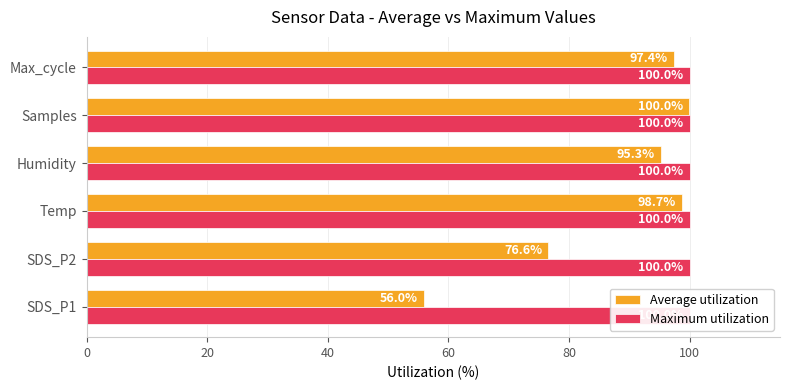

Reading left to right, what are all the values shown in this chart?

Average utilization: 0=56.0	20=76.6	40=98.7	60=95.3	80=100.0	100=97.4
Maximum utilization: 0=0.3	20=0.3	40=0.3	60=0.3	80=0.3	100=0.3